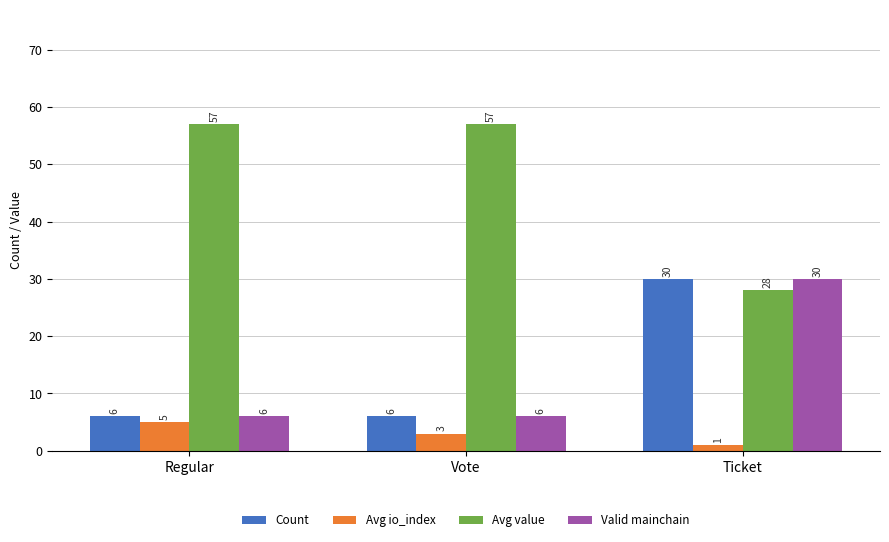

True or false: Valid mainchain has a value of 6 at Vote.

True